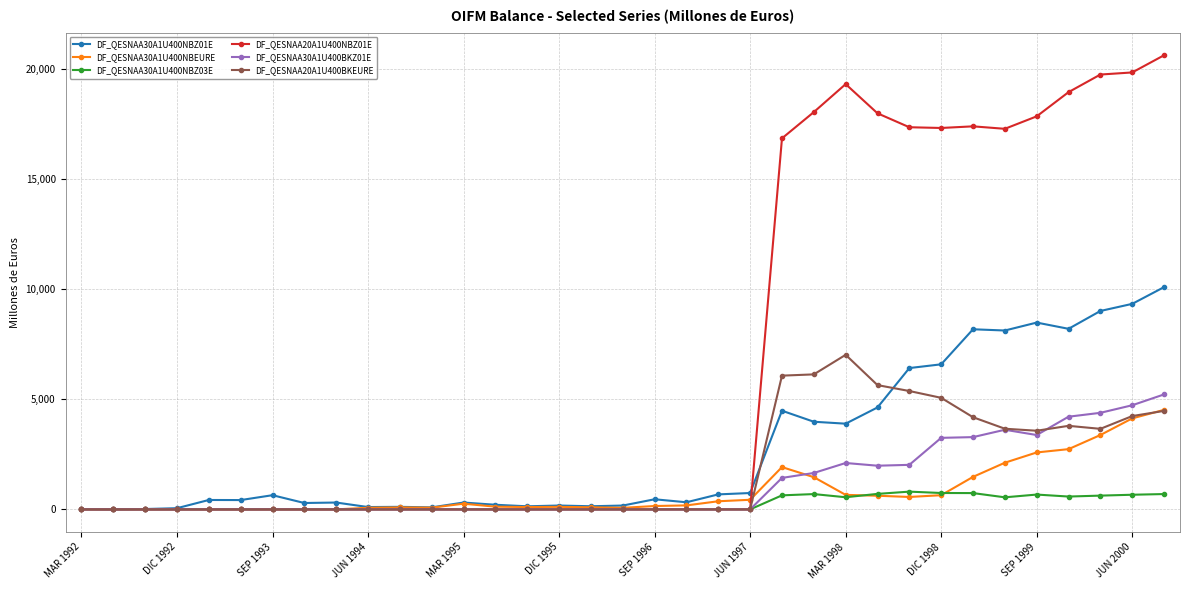

Which series has the widest spread of values?

DF_QESNAA20A1U400NBZ01E